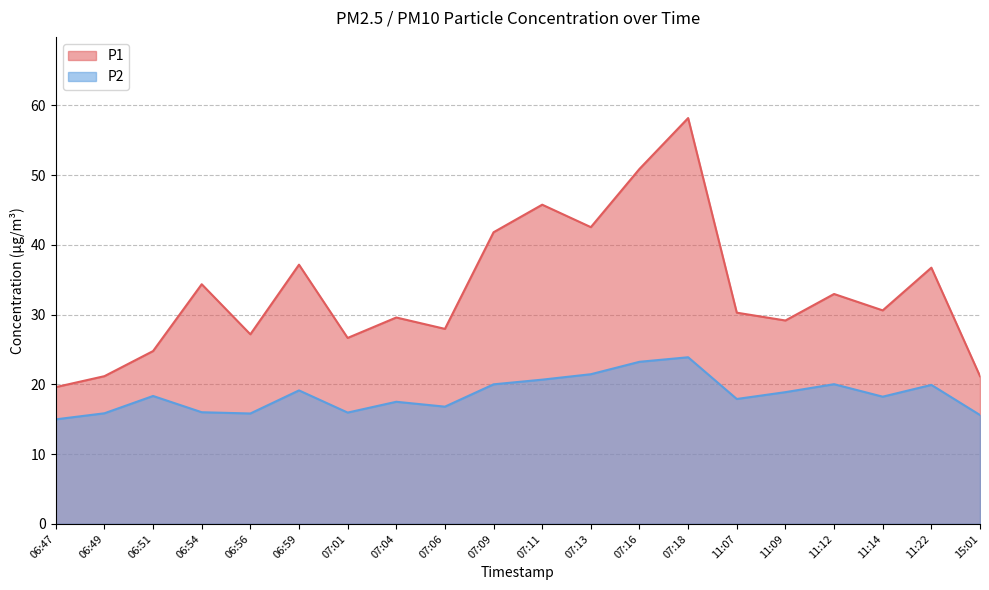

What is the sum of the P1 values at 07:01 and 15:01?

47.8